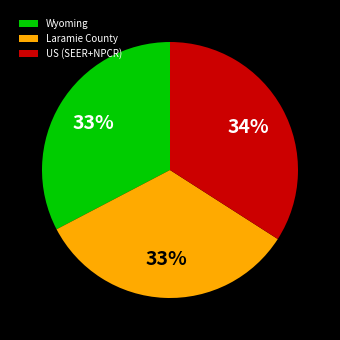

What is the ratio of the value at US (SEER+NPCR) to the value at Wyoming?

1.0